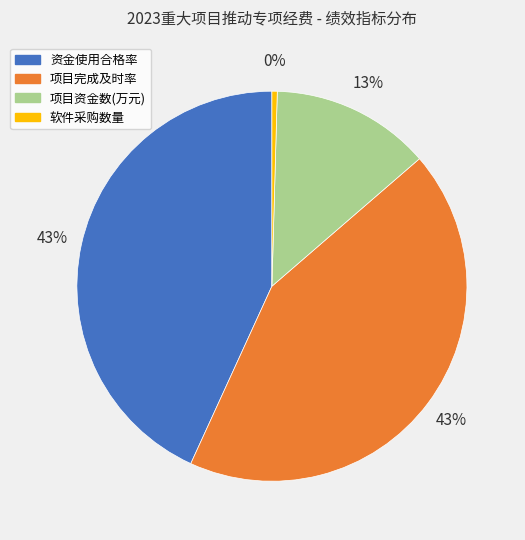

To the nearest percent, what percentage of the pie is 项目资金数(万元)?

13%